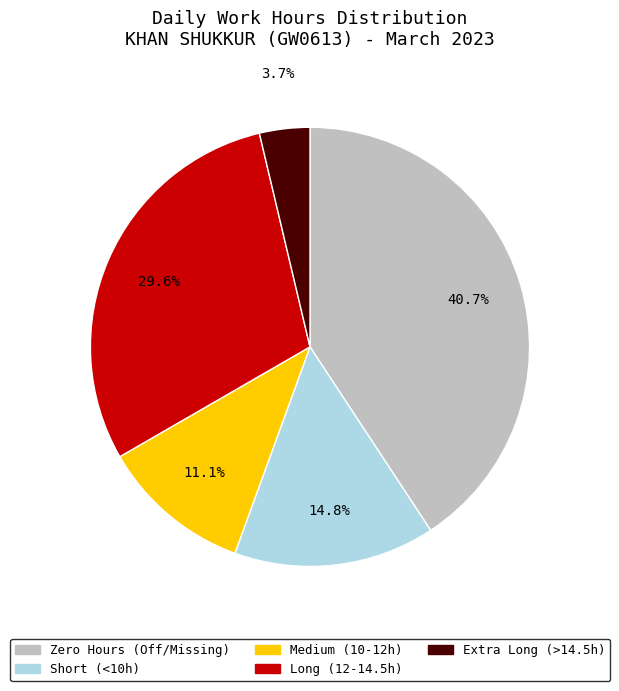

Is there a majority slice in this chart?

No